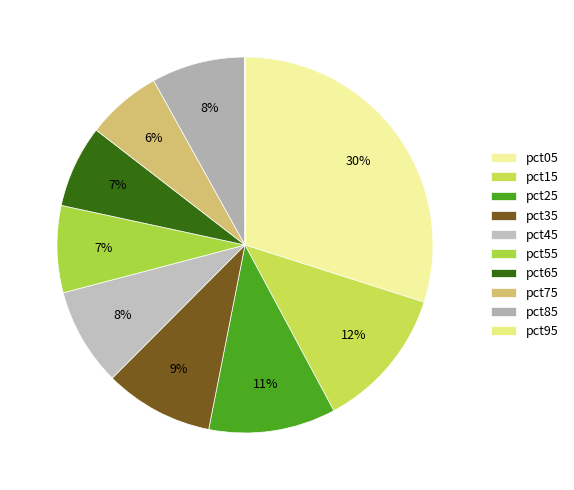

Between pct65 and pct35, which is larger?

pct35